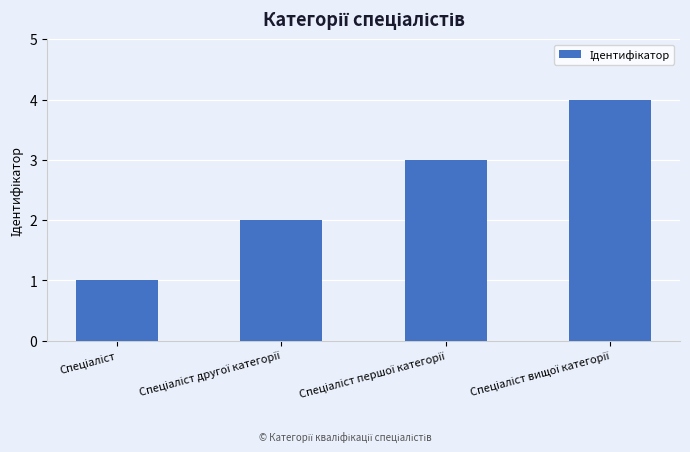

What is the difference between the second highest and minimum values?

2